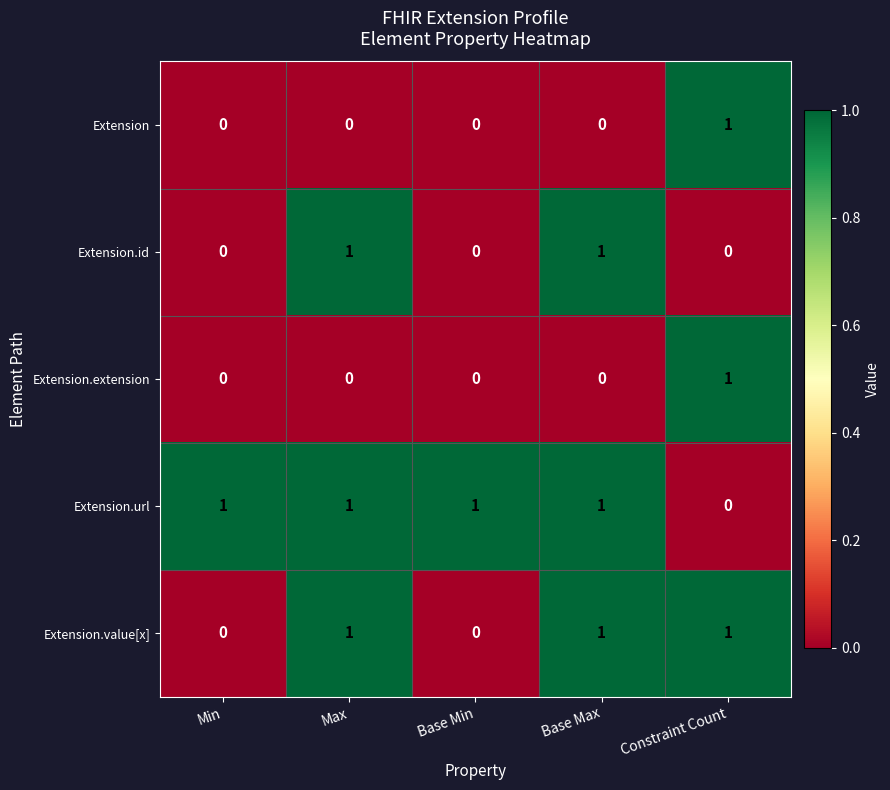

At how many categories does at least one series exceed 0?

5